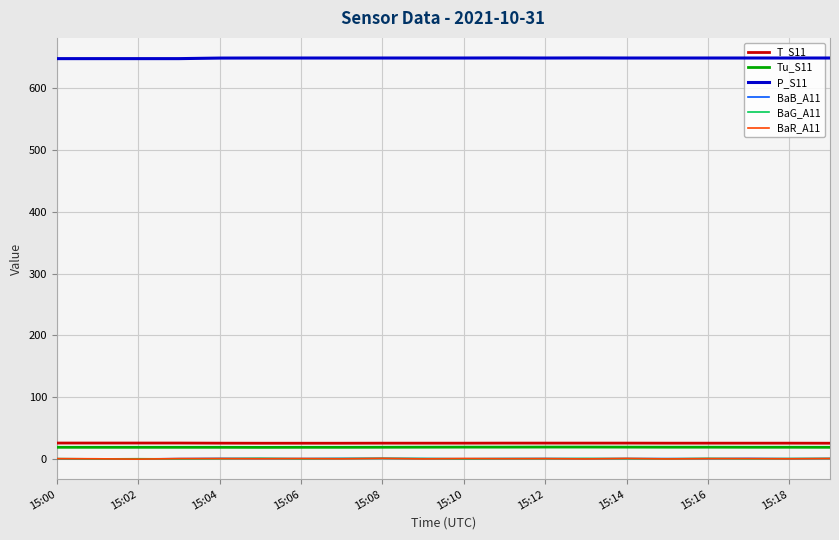

What is the difference between the maximum and second lowest values in the BaR_A11 series?

0.9